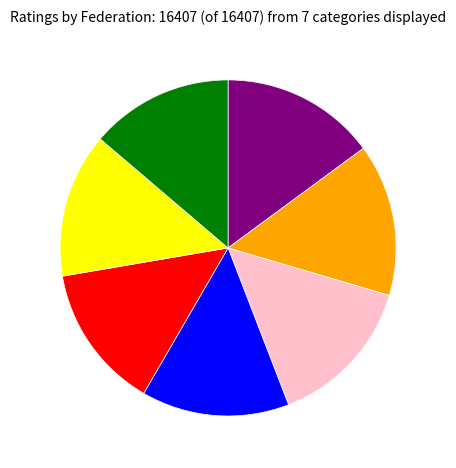

Does any single category account for the majority?

No